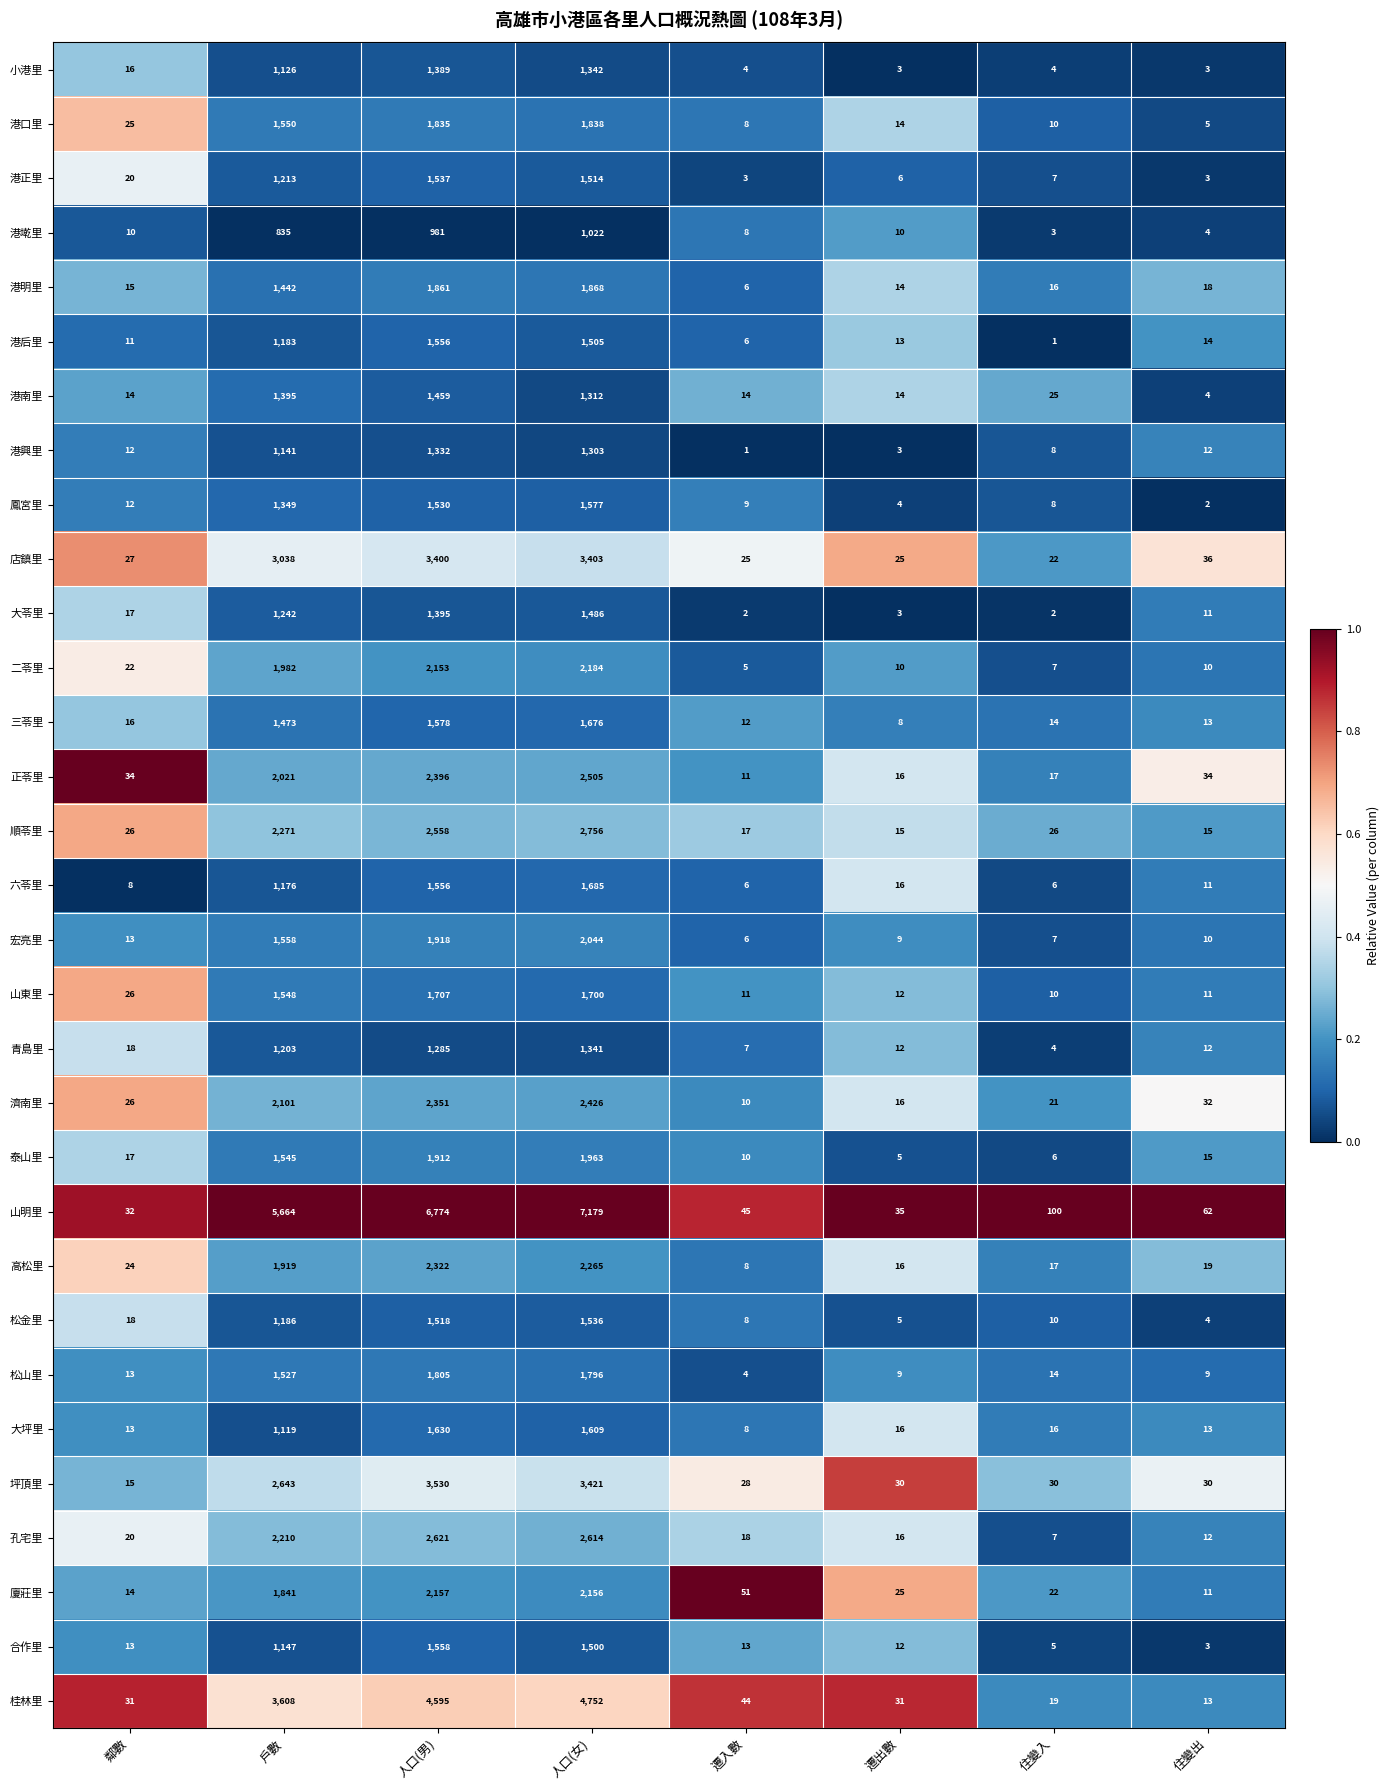

The 港興里 series shows 14 at 住變入. True or false?

False